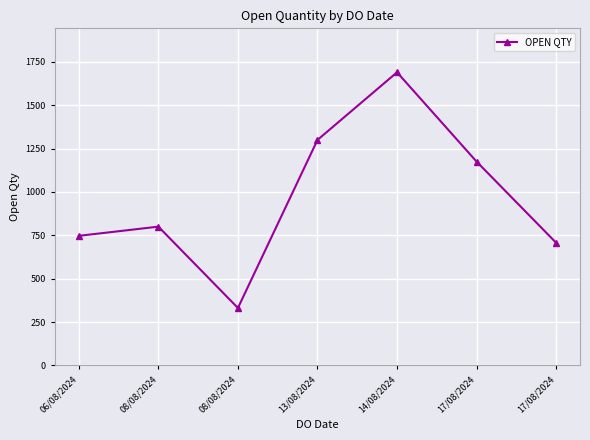

Read the value at 17/08/2024.

1175